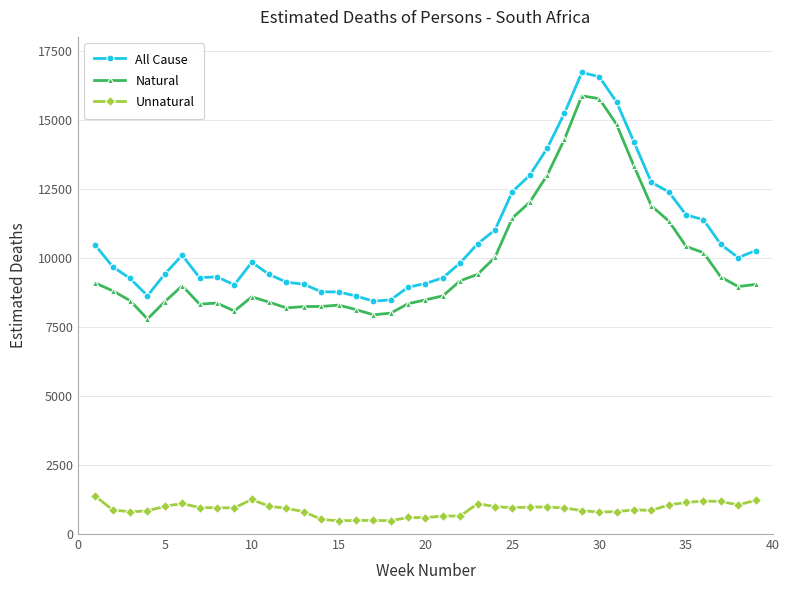

What are all the series names shown in the legend?

All Cause, Natural, Unnatural